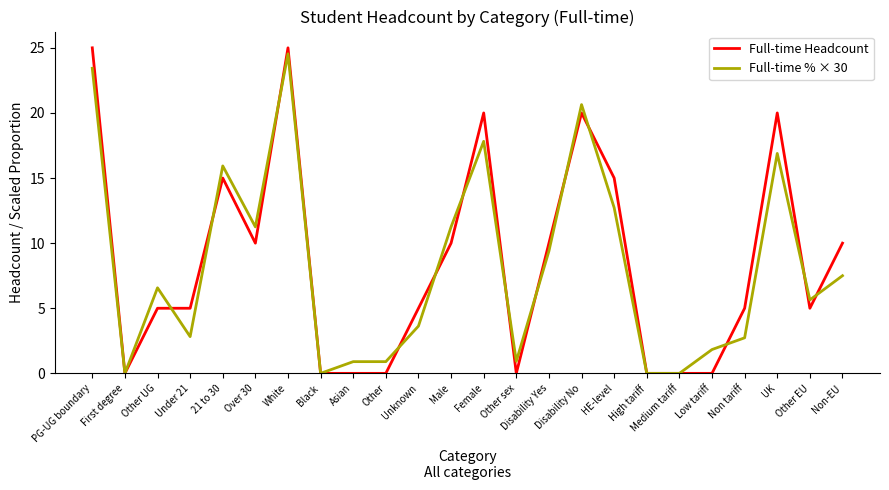

The value of Full-time Headcount at First degree is -16.4. True or false?

False